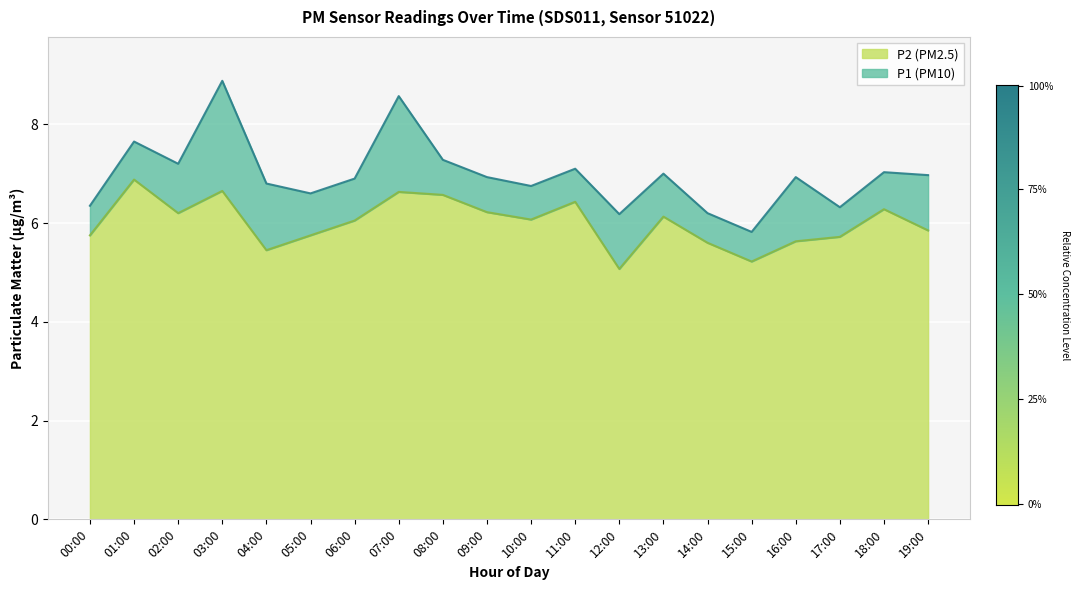

The value of P2 at 05:00 is 5.8. True or false?

True